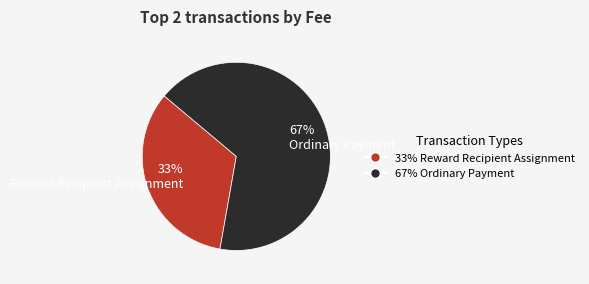

True or false: 67% Ordinary Payment accounts for 59% of the total.

False